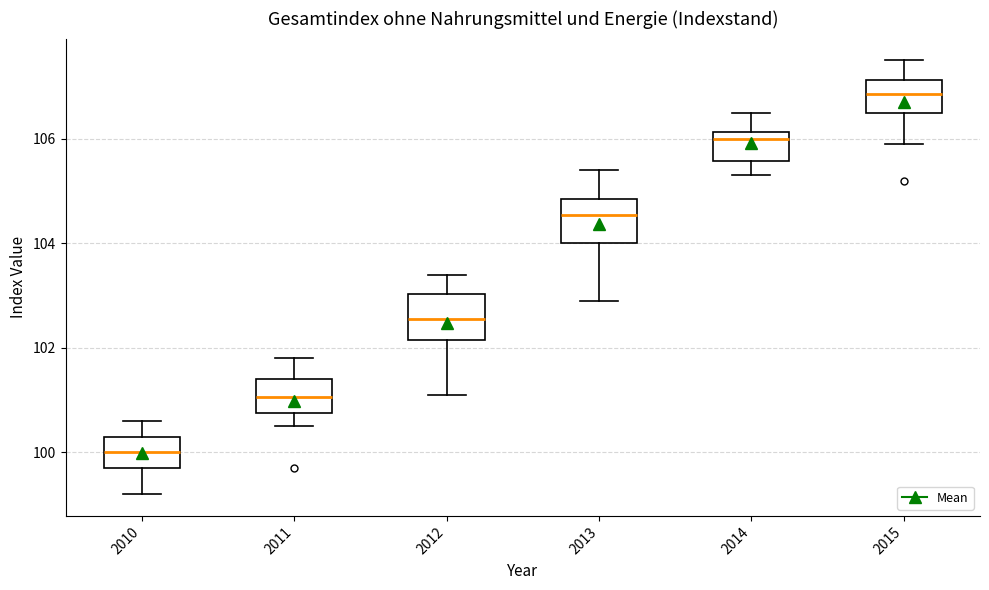

Reading left to right, read every box against the y-axis: the position of its median line, the range the box covers, and the ends of its whiskers. The values are not printed on the chart, so give them approximately, as read against the axis.

2010: median 100.0, box 99.8 to 100.4, whiskers 99.2 to 100.6
2011: median 101.0, box 100.8 to 101.4, whiskers 100.6 to 101.8
2012: median 102.6, box 102.2 to 103.0, whiskers 101.2 to 103.4
2013: median 104.6, box 104.0 to 104.8, whiskers 103.0 to 105.4
2014: median 106.0, box 105.6 to 106.2, whiskers 105.4 to 106.6
2015: median 106.8, box 106.6 to 107.2, whiskers 106.0 to 107.6